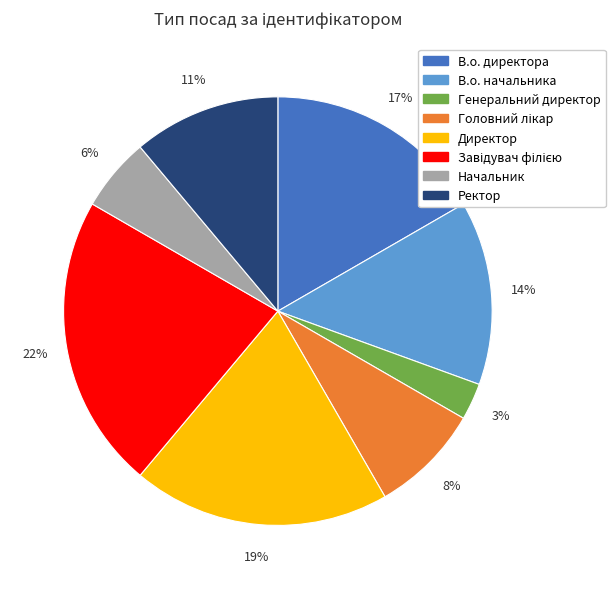

Which slice is the smallest?

Генеральний директор